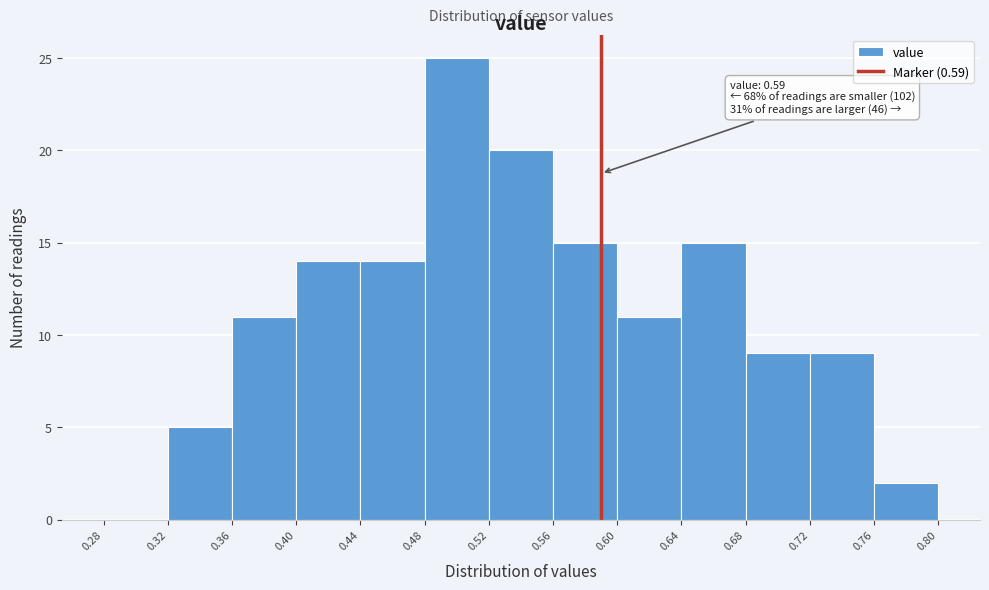

Which range on the x-axis has the tallest bar?

0.48 to 0.52